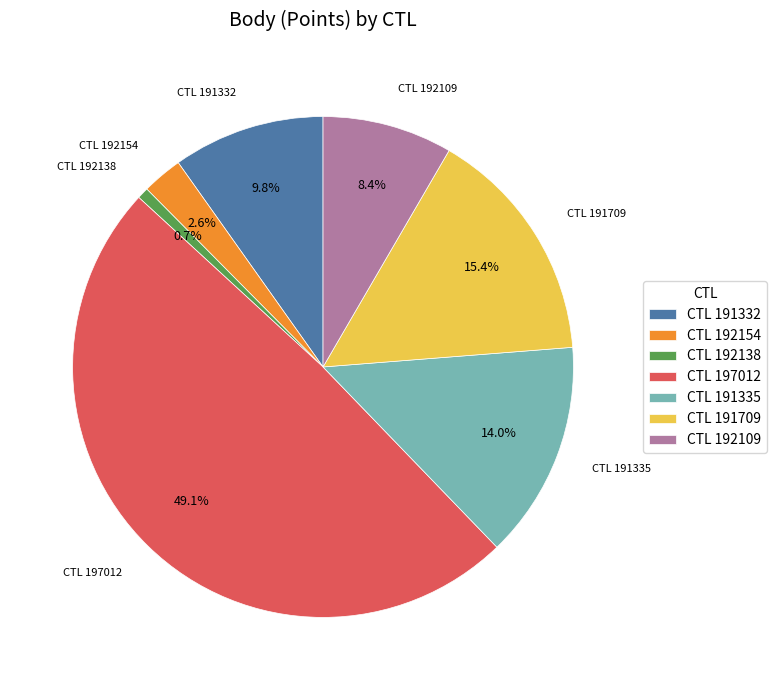

Which category has the biggest portion of the pie?

CTL 197012